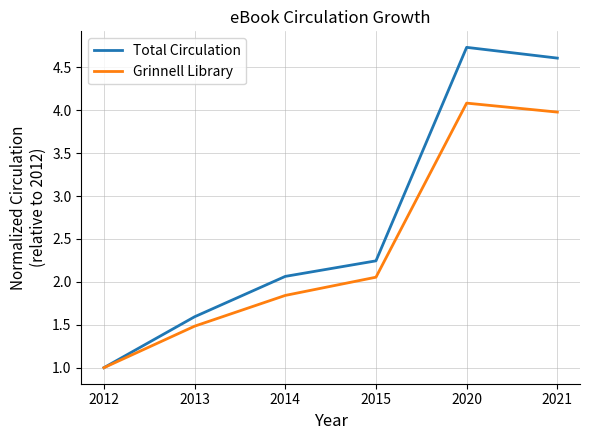

Which label corresponds to the largest value in the chart?

2020